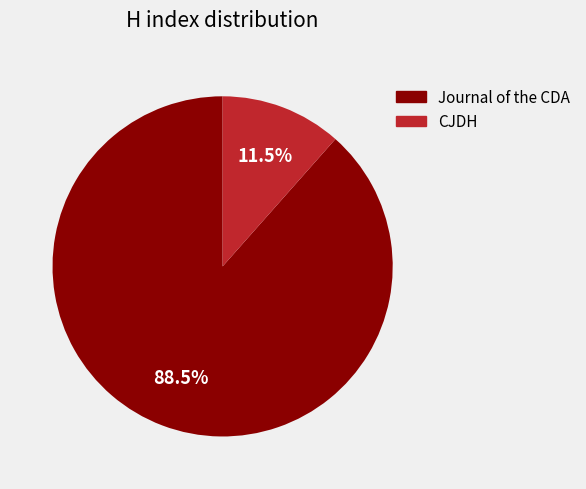

Is there a majority slice in this chart?

Yes